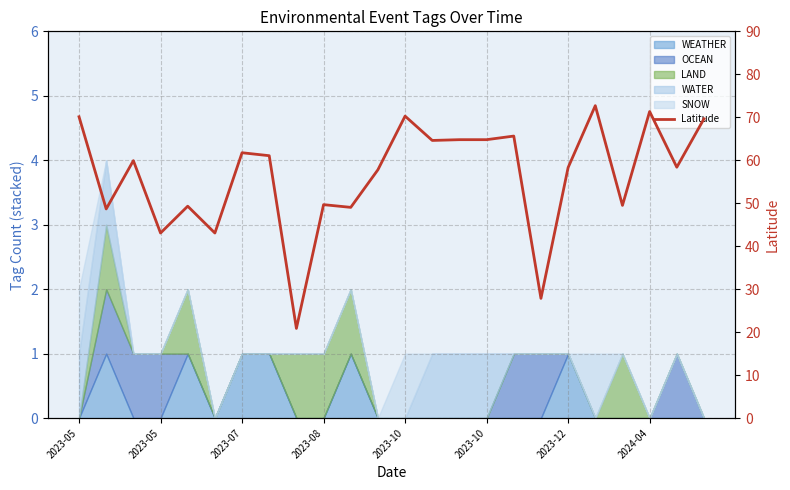

The chart shows a value of 86.7 at 2023-12. True or false?

False